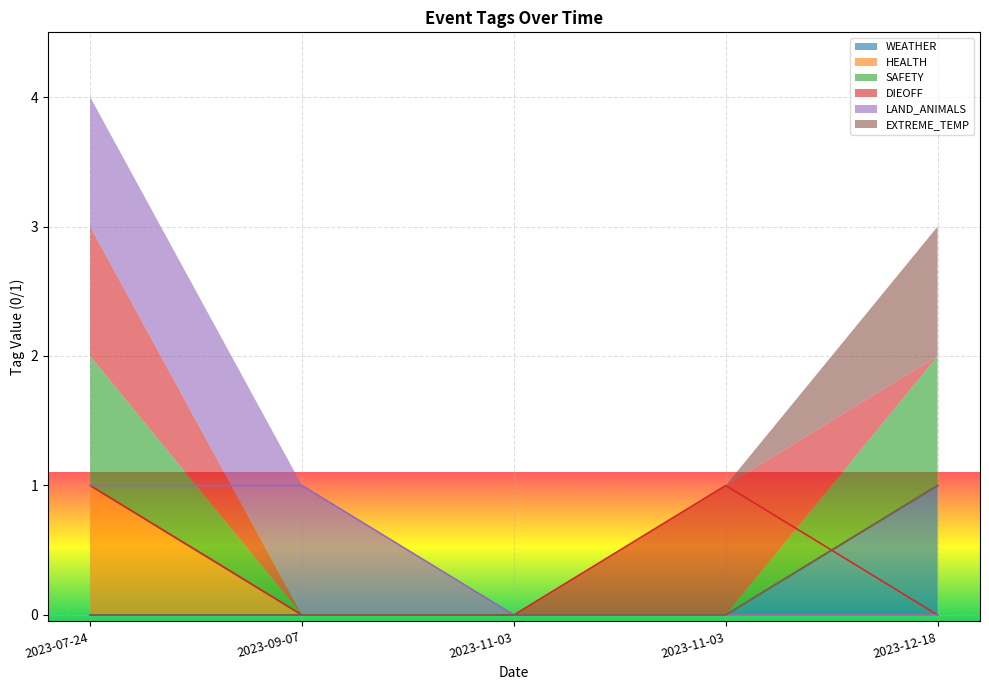

At 2023-11-03, list the series in order from largest to smallest.

WEATHER, HEALTH, SAFETY, DIEOFF, LAND_ANIMALS, EXTREME_TEMP